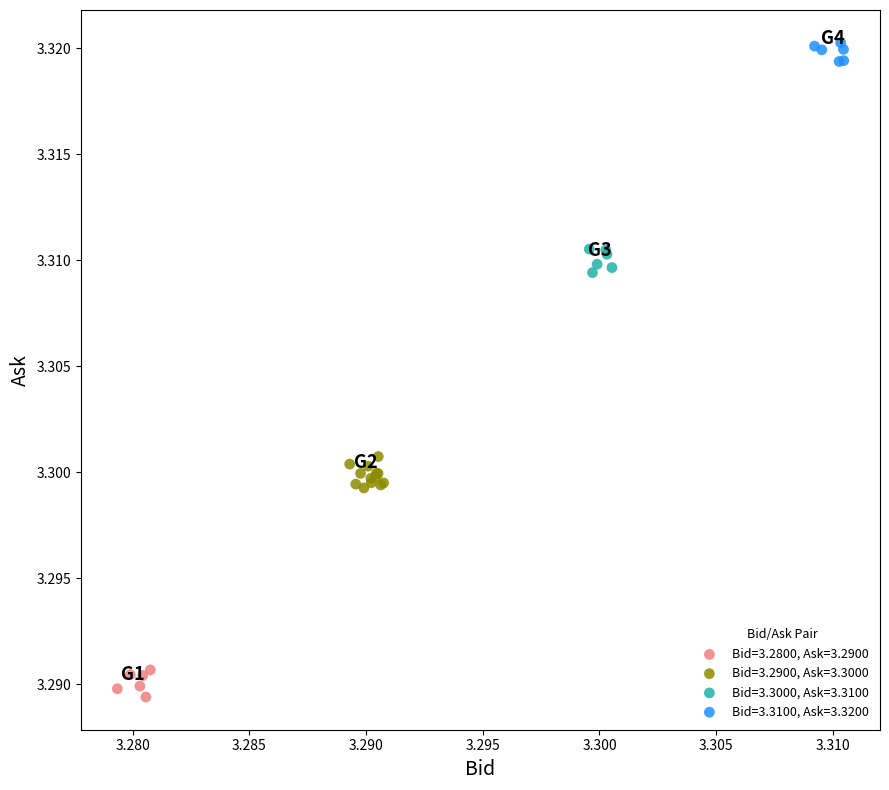

Which series contains the highest Y value?

Bid=3.3100, Ask=3.3200